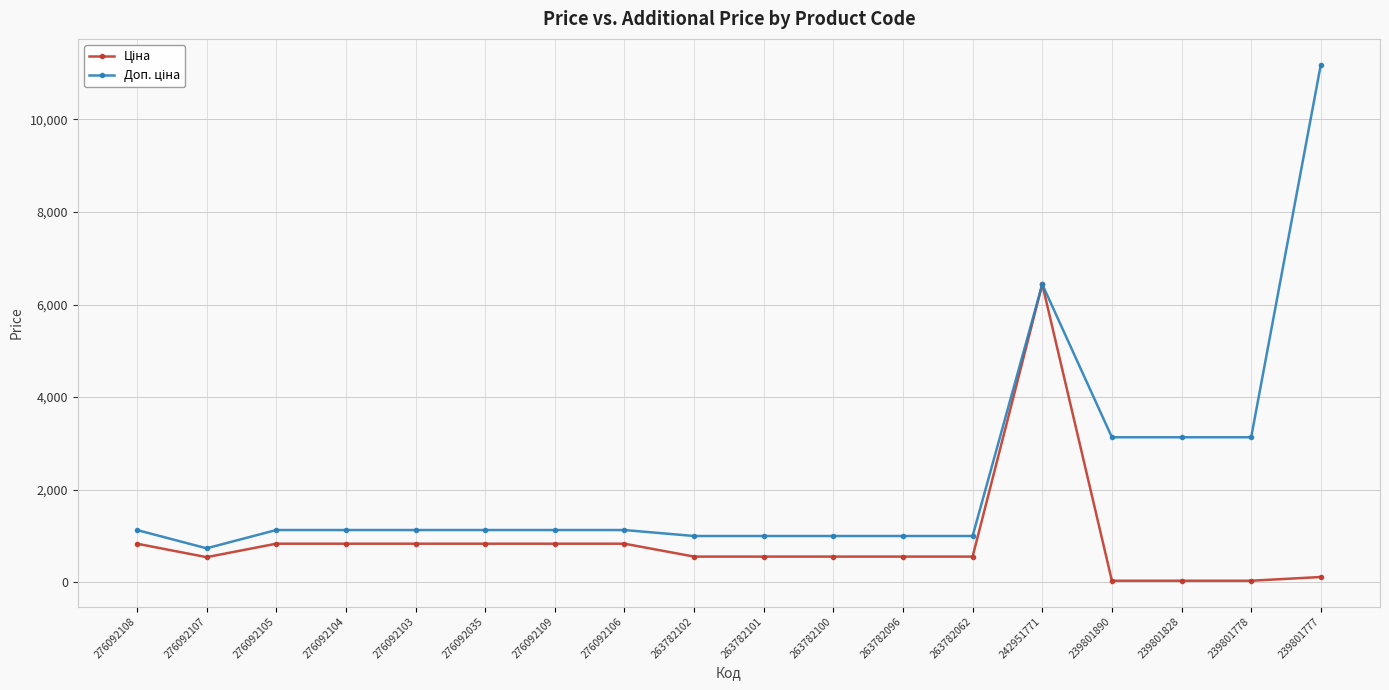

How many lines are shown in the chart?

2